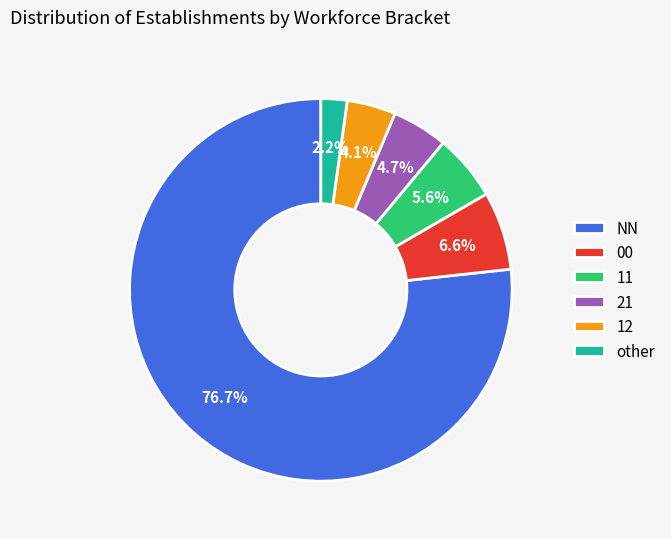

Is there any slice that represents more than half of the pie?

Yes